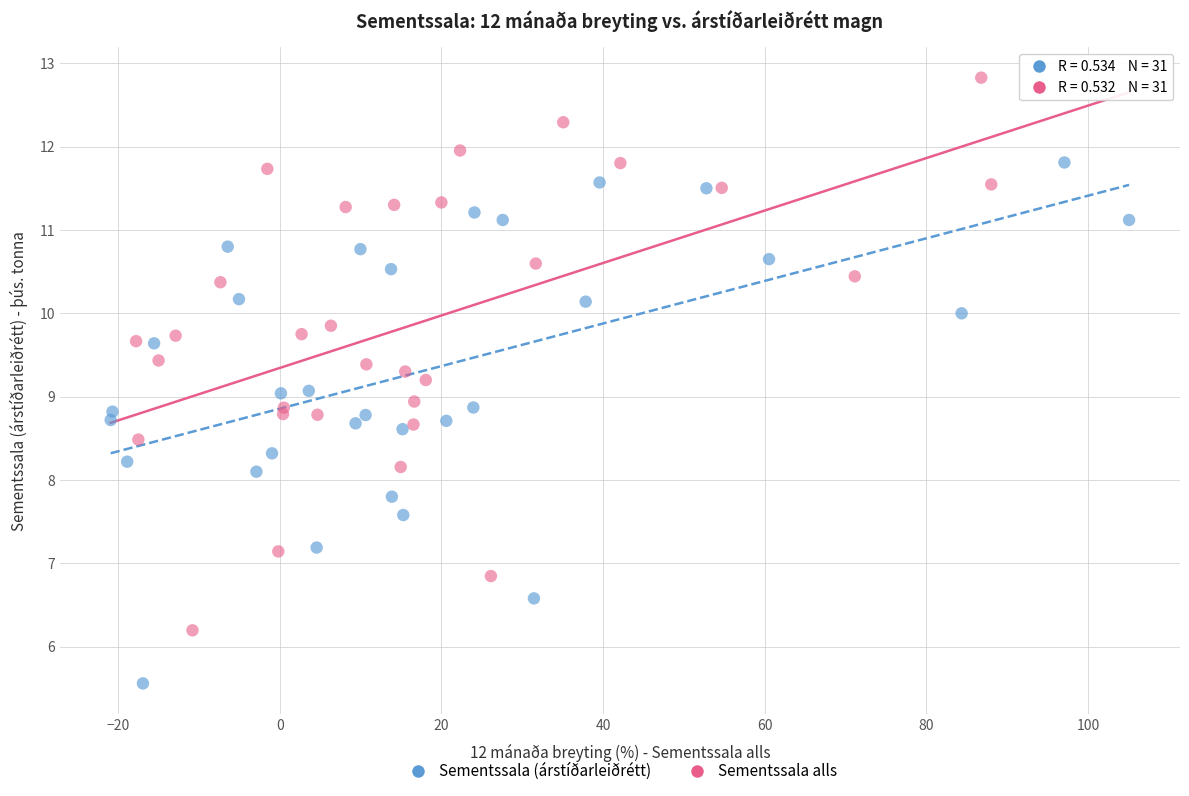

Which series contains the lowest Y value?

Sementssala (árstíðarleiðrétt)